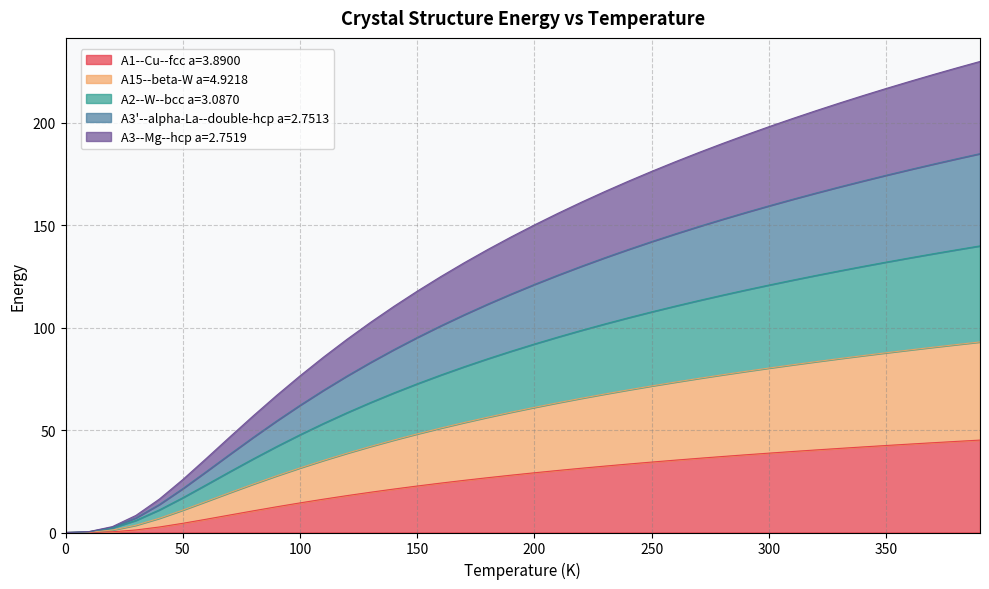

How many categories are shown in the chart?

40